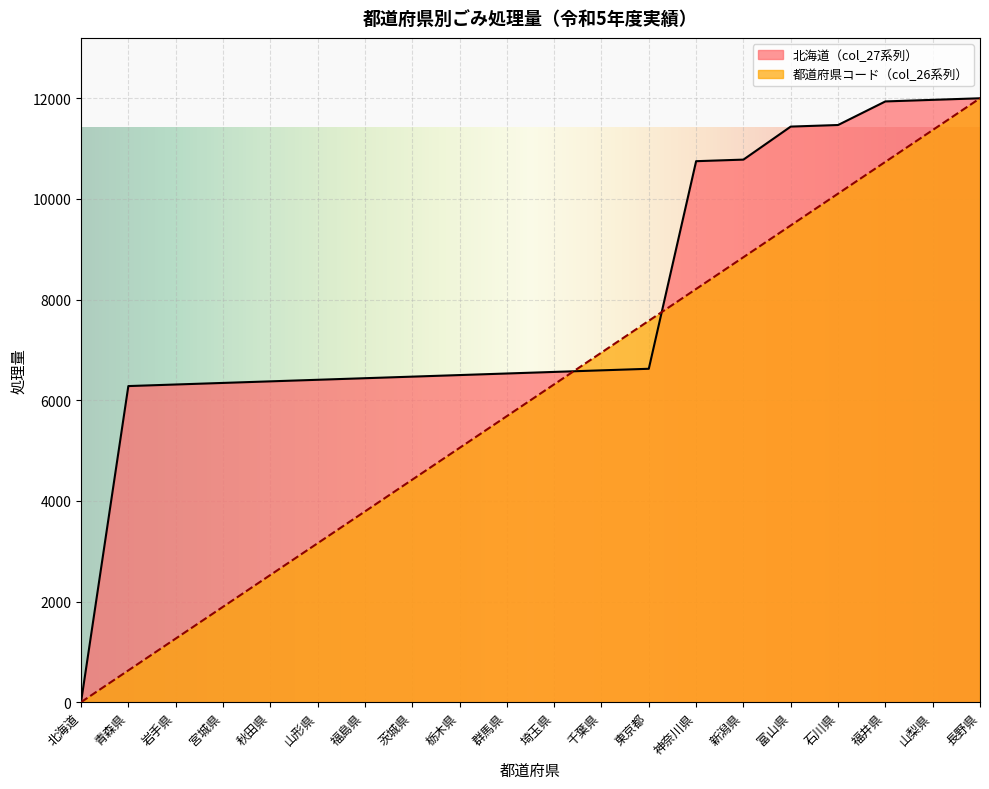

The value of 北海道 at 福井県 is 11937.5. True or false?

True